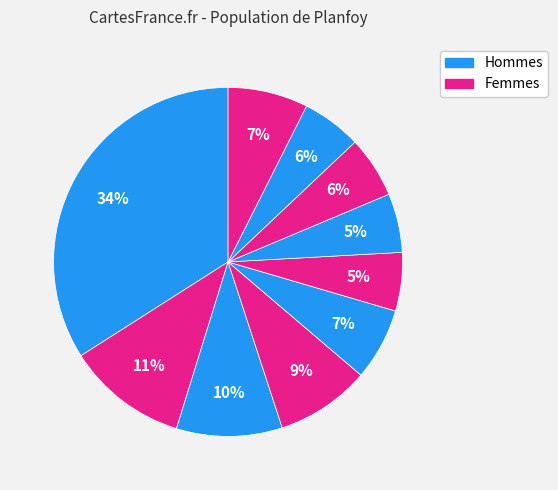

Count the number of slices in the pie.

10